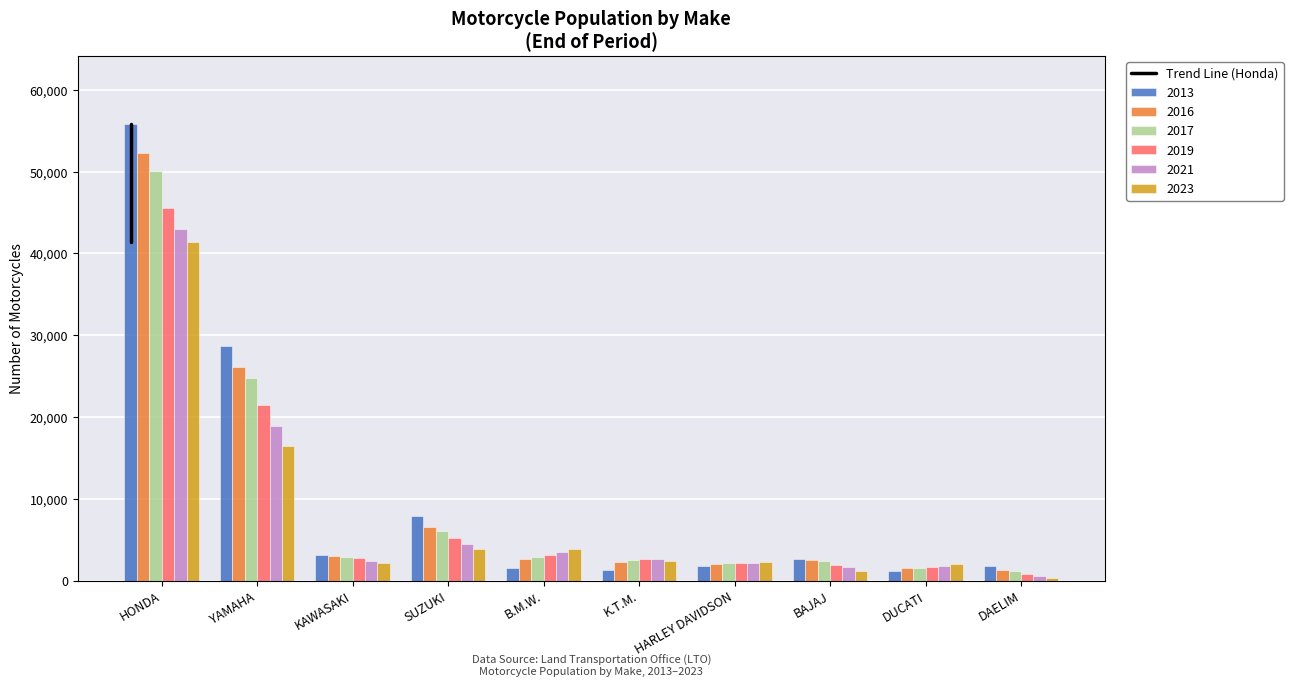

Is it true that 2023 equals 2224 at HARLEY DAVIDSON?

True